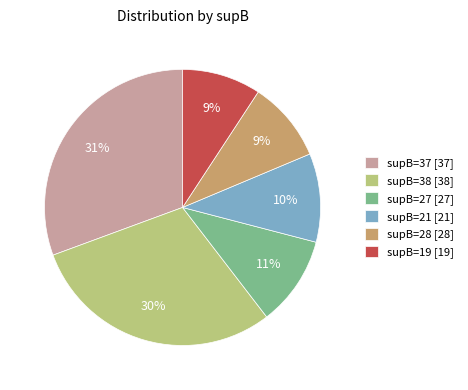

Count the number of slices in the pie.

6